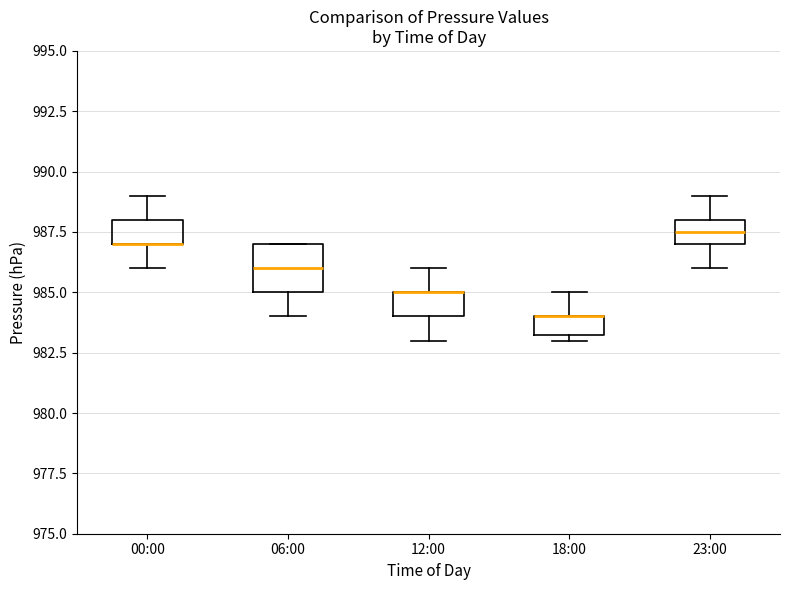

Reading left to right, read every box against the y-axis: the position of its median line, the range the box covers, and the ends of its whiskers. The values are not printed on the chart, so give them approximately, as read against the axis.

00:00: median 987.0 (drawn on the box's lower edge), box 987.0 to 988.0, whiskers 986.0 to 989.0
06:00: median 986.0, box 985.0 to 987.0, whiskers 984.0 to 987.0
12:00: median 985.0 (drawn on the box's upper edge), box 984.0 to 985.0, whiskers 983.0 to 986.0
18:00: median 984.0 (drawn on the box's upper edge), box 983.5 to 984.0, whiskers 983.0 to 985.0
23:00: median 987.5, box 987.0 to 988.0, whiskers 986.0 to 989.0